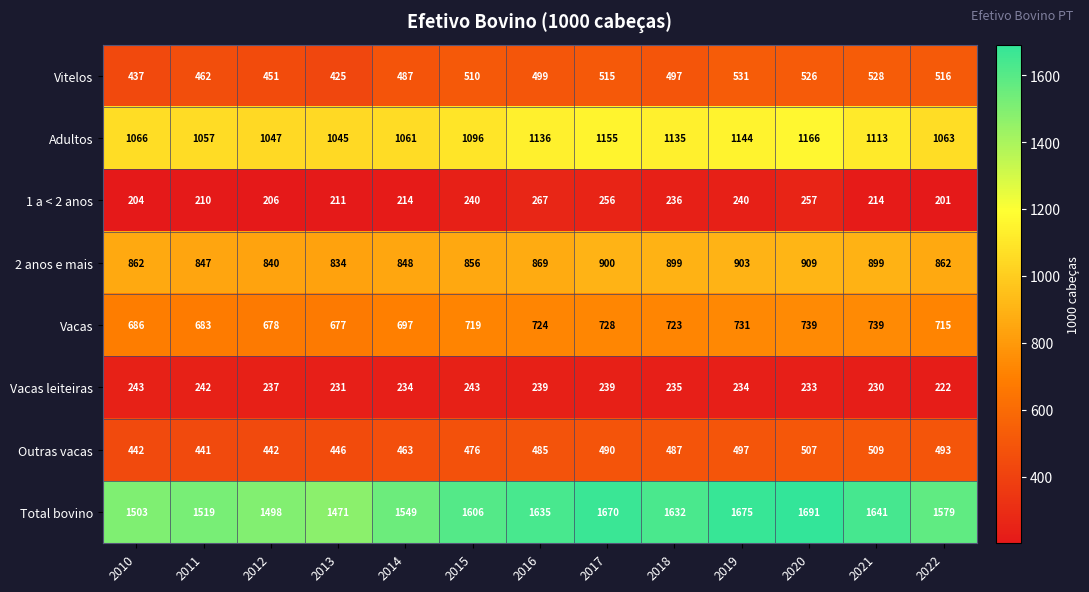

List the series in order of their peak value, highest first.

Total bovino, Adultos, 2 anos e mais, Vacas, Vitelos, Outras vacas, 1 a < 2 anos, Vacas leiteiras